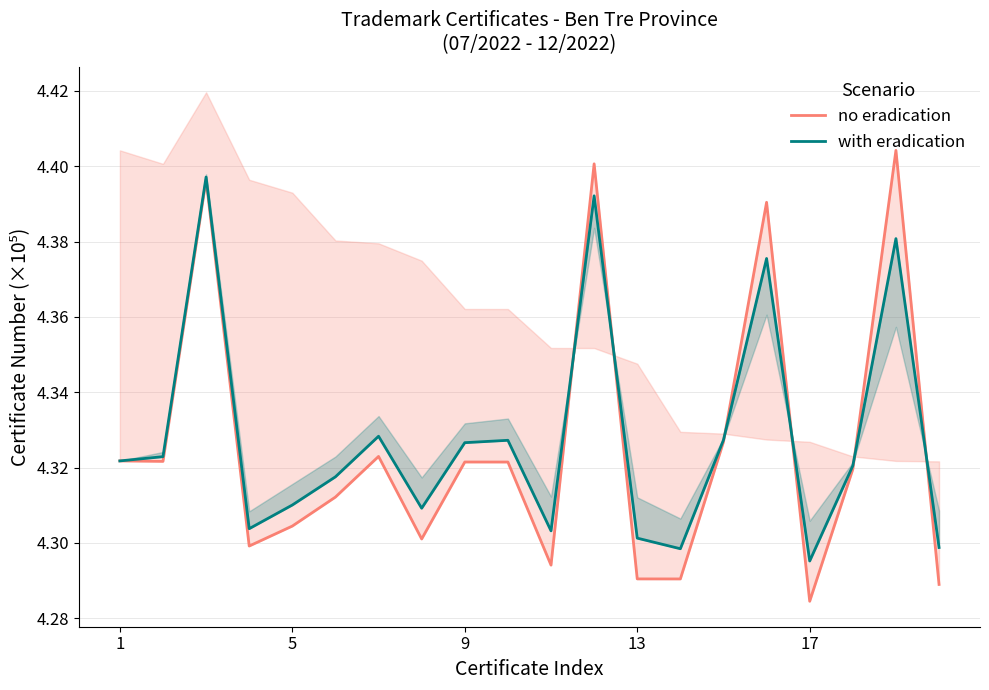

How many series are shown in this chart?

2